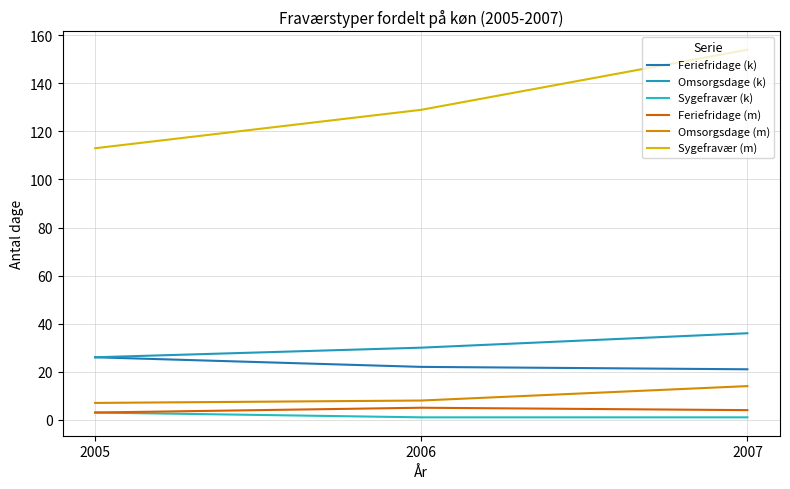

Is the value of Feriefridage (k) at 2006 greater than the value of Sygefravær (m) at 2005?

No